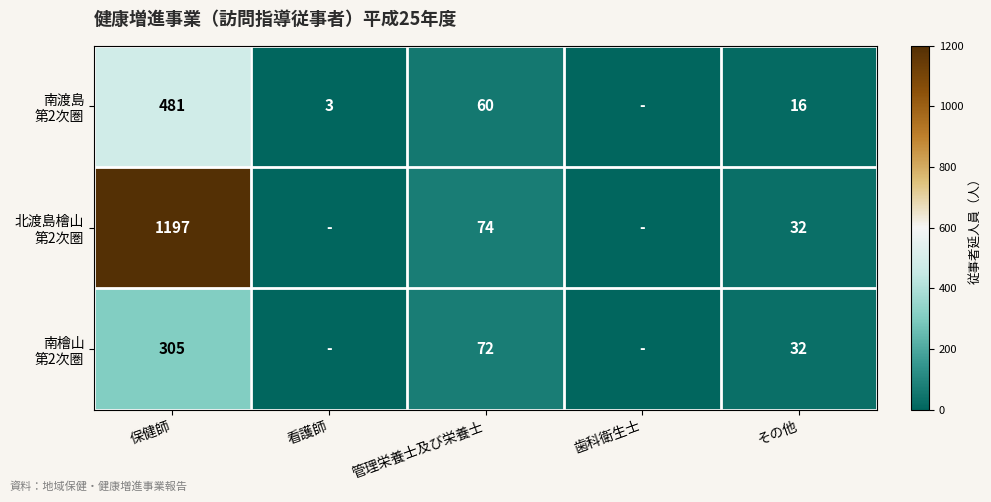

What is the total value across all series at 保健師?

1983